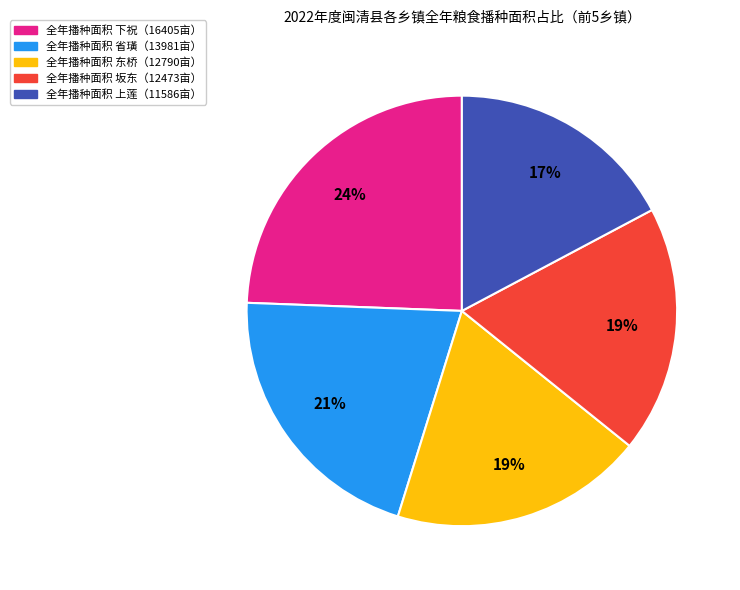

Is there any slice that represents more than half of the pie?

No